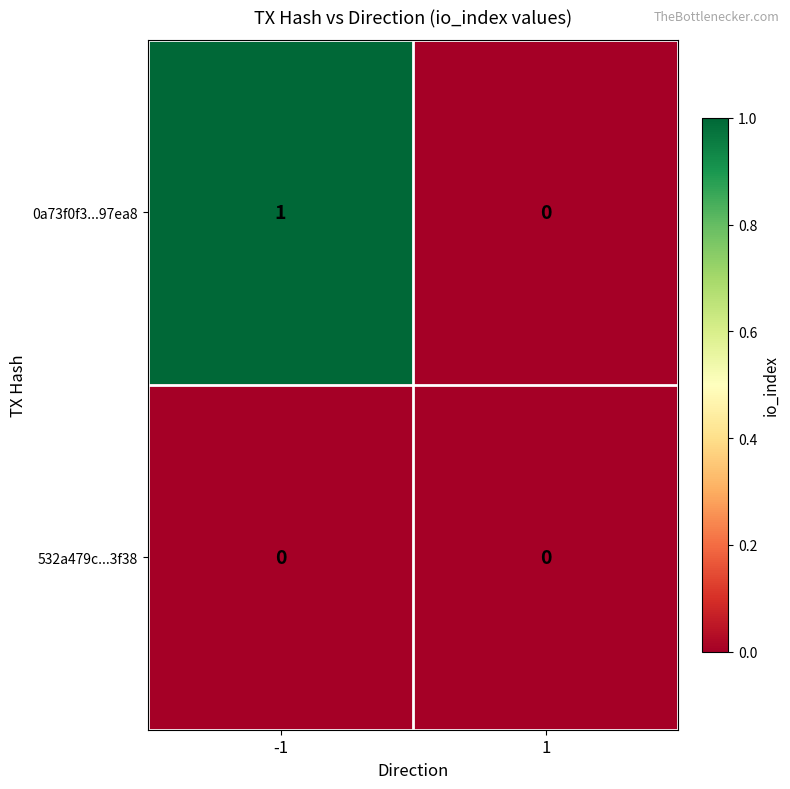

True or false: 532a479c...3f38 has a value of 0 at 1.

True